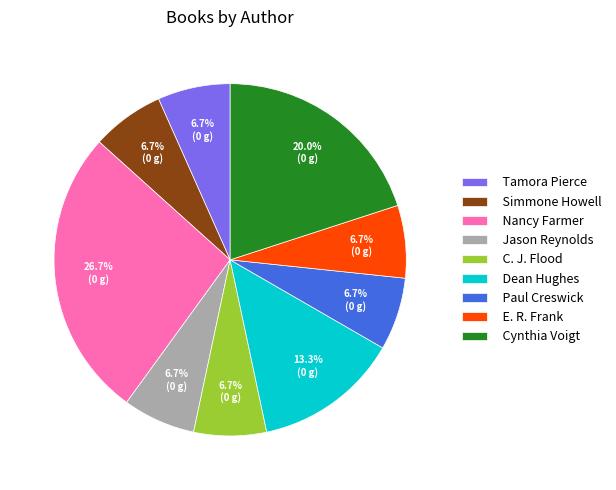

True or false: Cynthia Voigt accounts for 20% of the total.

True